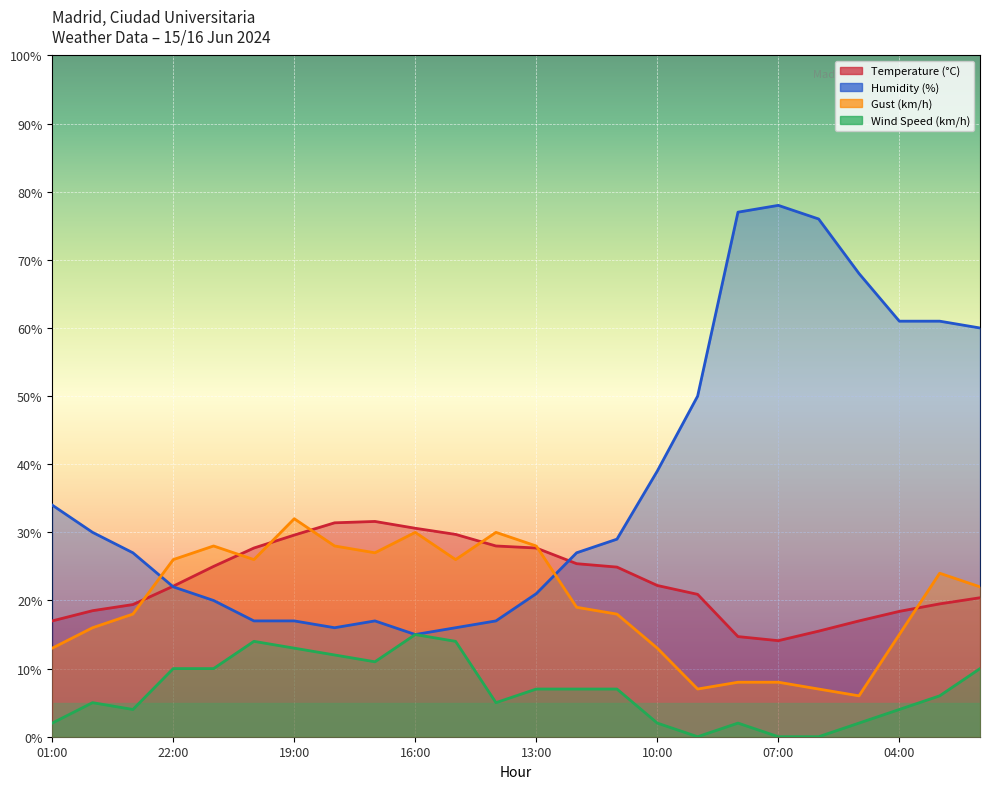

Which has a higher value, 05:00 or 20:00?

20:00